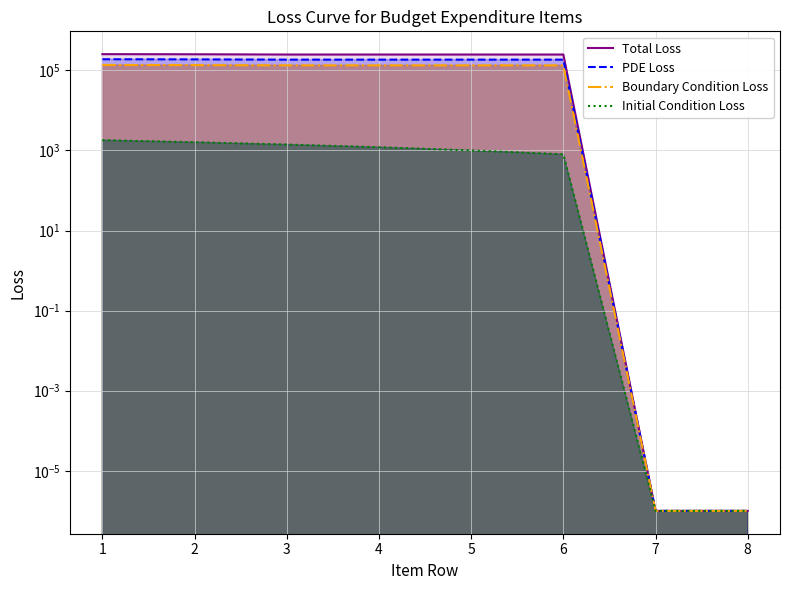

What are all the series names shown in the legend?

Total Loss, PDE Loss, Boundary Condition Loss, Initial Condition Loss